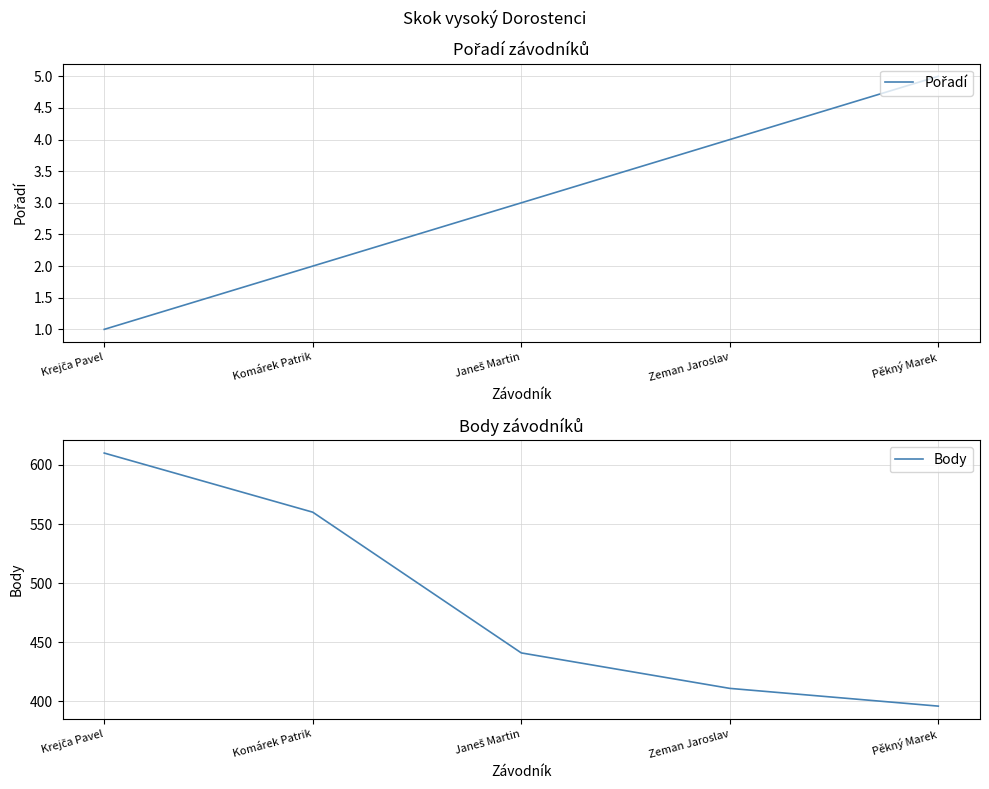

Does the chart have visible grid lines?

Yes